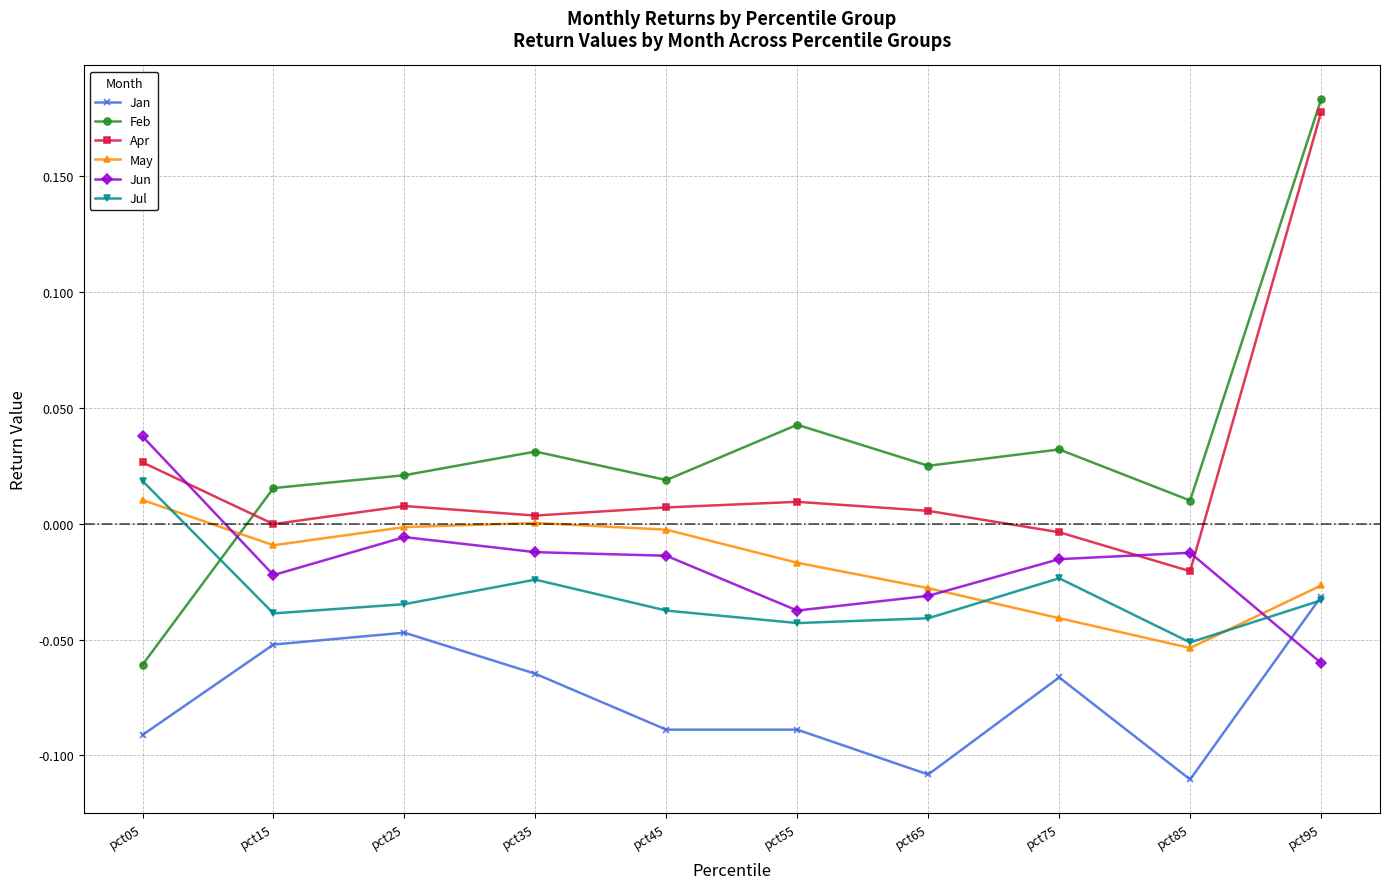

Which category has the lowest value in the Jun series?

pct95